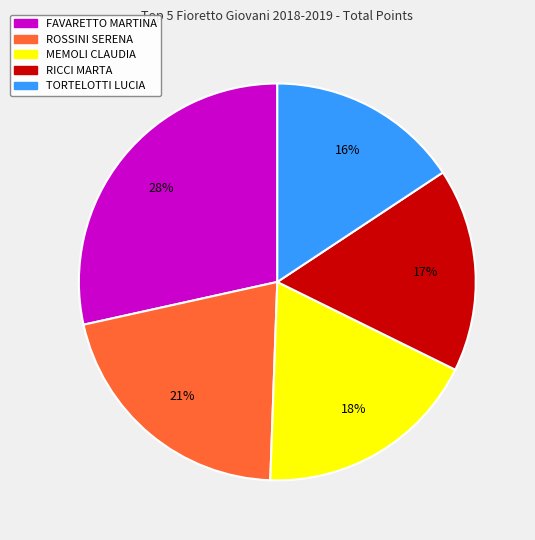

To the nearest percent, what is the difference between the RICCI MARTA and TORTELOTTI LUCIA slice percentages?

1%